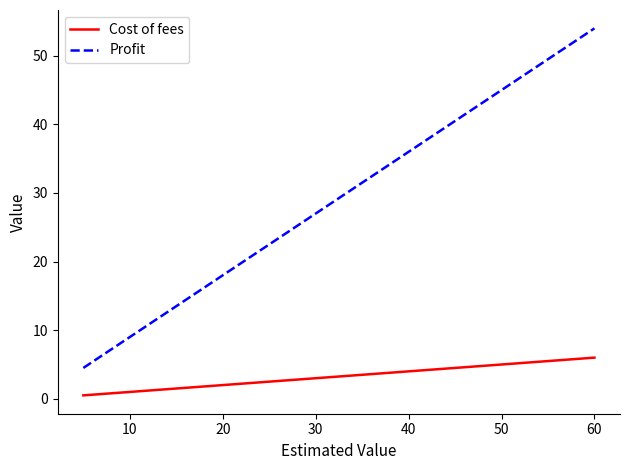

Is it true that Cost of fees equals 3.6 at 20?

False